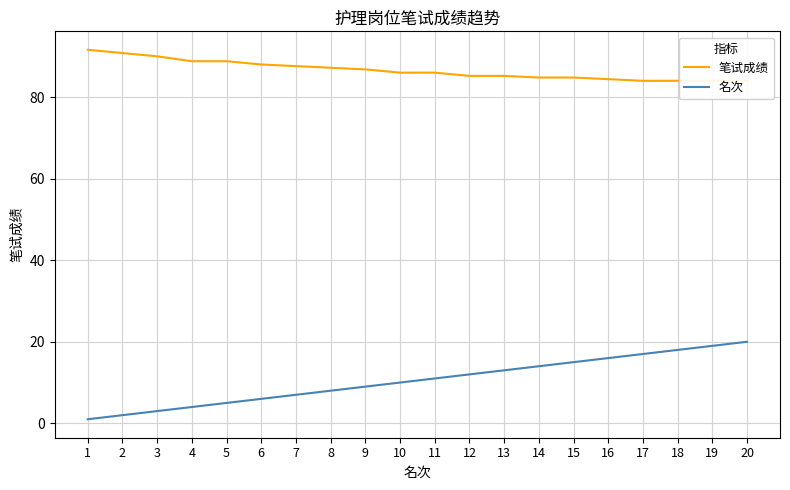

How many data points in 笔试成绩 are less than 86?

9